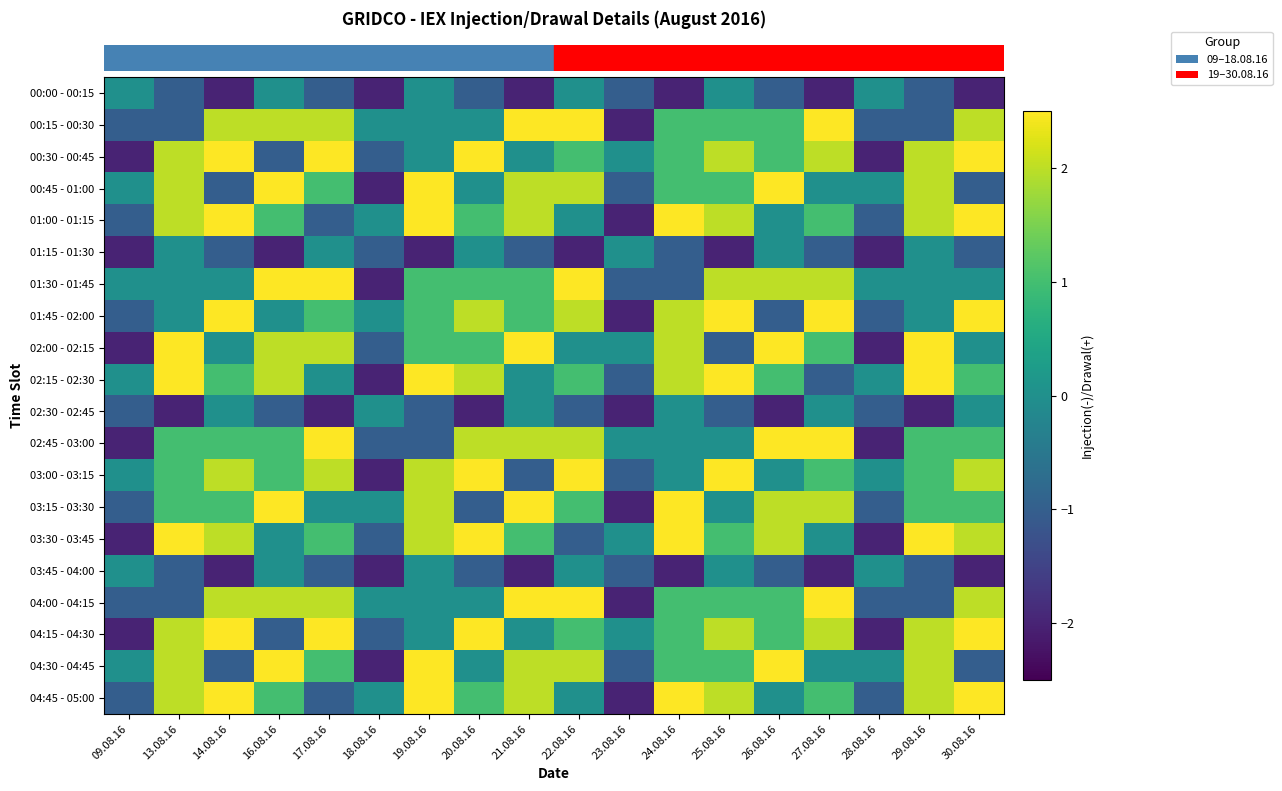

What is the maximum value shown in the chart?

2.5